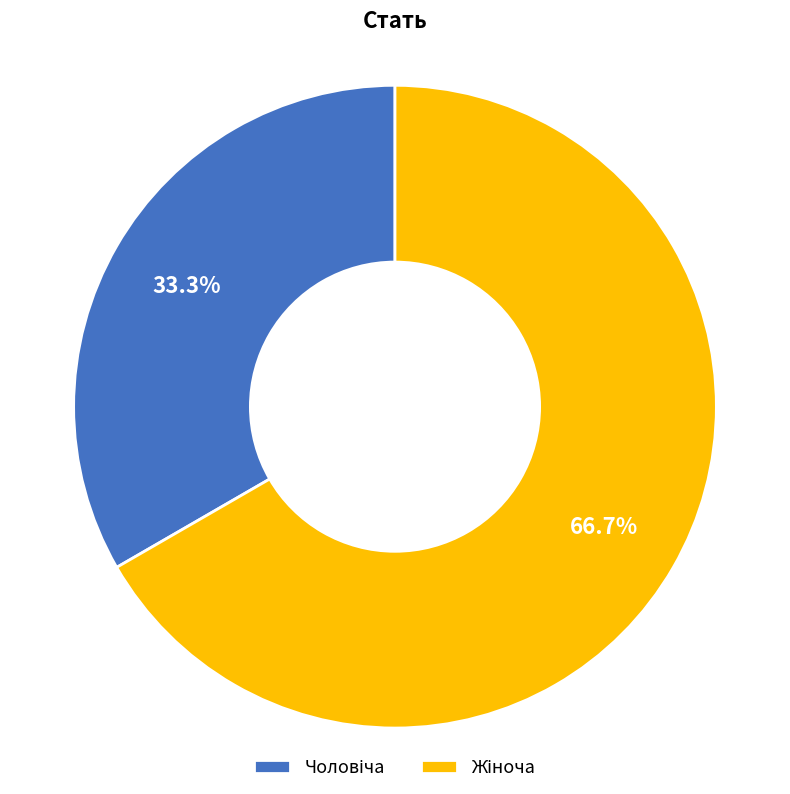

How many segments does this pie chart have?

2